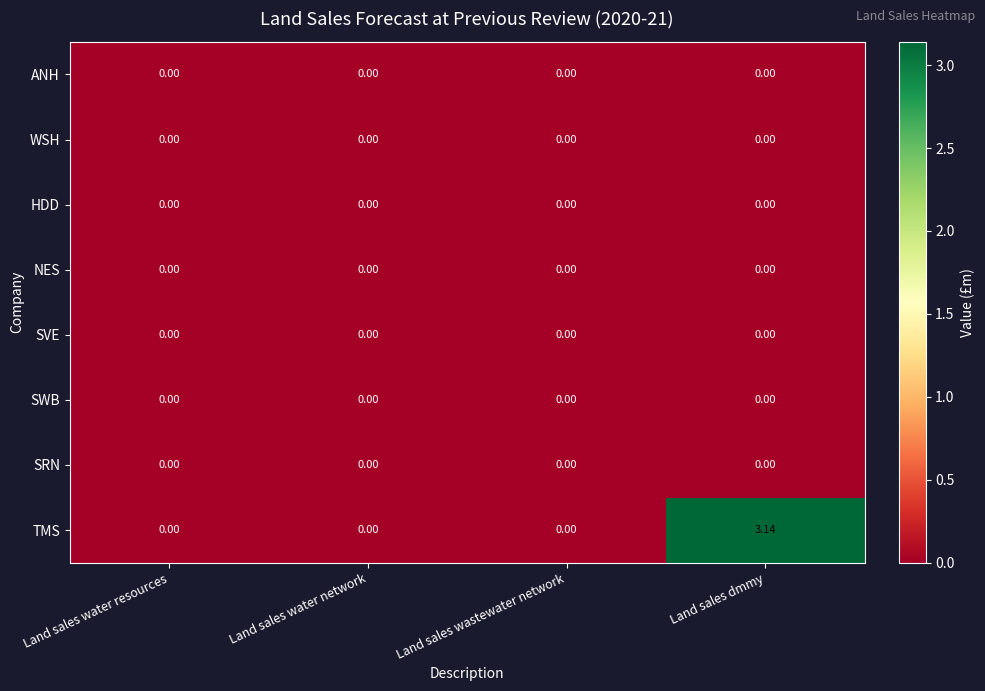

How many series are shown in this chart?

8